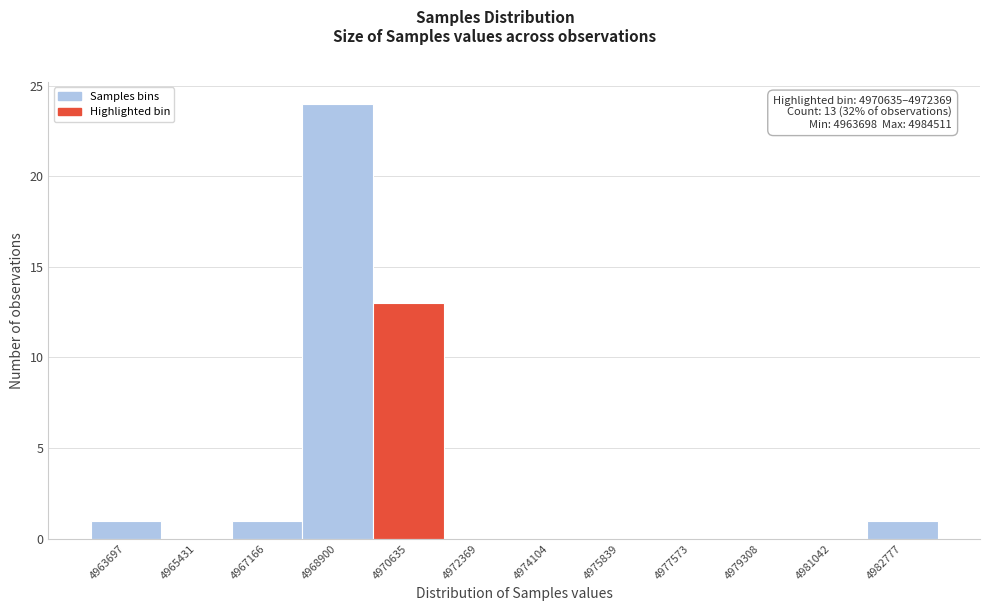

Reading left to right, extract all data points from this chart.

4963697=1	4965431=0	4967166=1	4968900=24	4970635=13	4972369=0	4974104=0	4975839=0	4977573=0	4979308=0	4981042=0	4982777=1